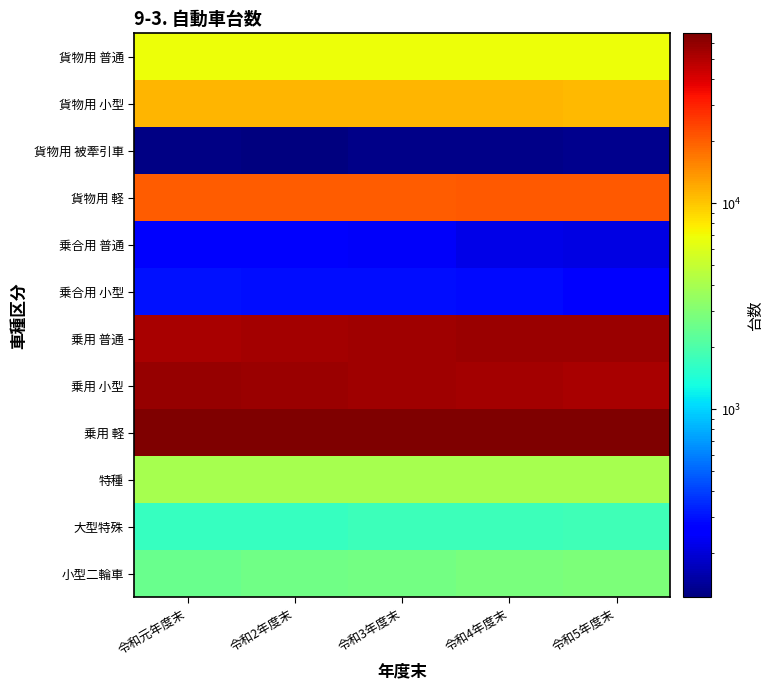

Reading left to right, what are all the values shown in this chart?

貨物用 普通: 令和元年度末=6835	令和2年度末=6772	令和3年度末=6801	令和4年度末=6836	令和5年度末=6797
貨物用 小型: 令和元年度末=11188	令和2年度末=11164	令和3年度末=11137	令和4年度末=11129	令和5年度末=11015
貨物用 被牽引車: 令和元年度末=128	令和2年度末=122	令和3年度末=130	令和4年度末=131	令和5年度末=134
貨物用 軽: 令和元年度末=20419	令和2年度末=20335	令和3年度末=20456	令和4年度末=20694	令和5年度末=20699
乗合用 普通: 令和元年度末=249	令和2年度末=248	令和3年度末=241	令和4年度末=219	令和5年度末=210
乗合用 小型: 令和元年度末=297	令和2年度末=294	令和3年度末=294	令和4年度末=285	令和5年度末=274
乗用 普通: 令和元年度末=53010	令和2年度末=54326	令和3年度末=55529	令和4年度末=56645	令和5年度末=57693
乗用 小型: 令和元年度末=57840	令和2年度末=56863	令和3年度末=55694	令和4年度末=54442	令和5年度末=52694
乗用 軽: 令和元年度末=65984	令和2年度末=66089	令和3年度末=66268	令和4年度末=66725	令和5年度末=66953
特種: 令和元年度末=3986	令和2年度末=3983	令和3年度末=3954	令和4年度末=3975	令和5年度末=3983
大型特殊: 令和元年度末=1681	令和2年度末=1690	令和3年度末=1749	令和4年度末=1785	令和5年度末=1810
小型二輪車: 令和元年度末=2469	令和2年度末=2591	令和3年度末=2681	令和4年度末=2813	令和5年度末=2861